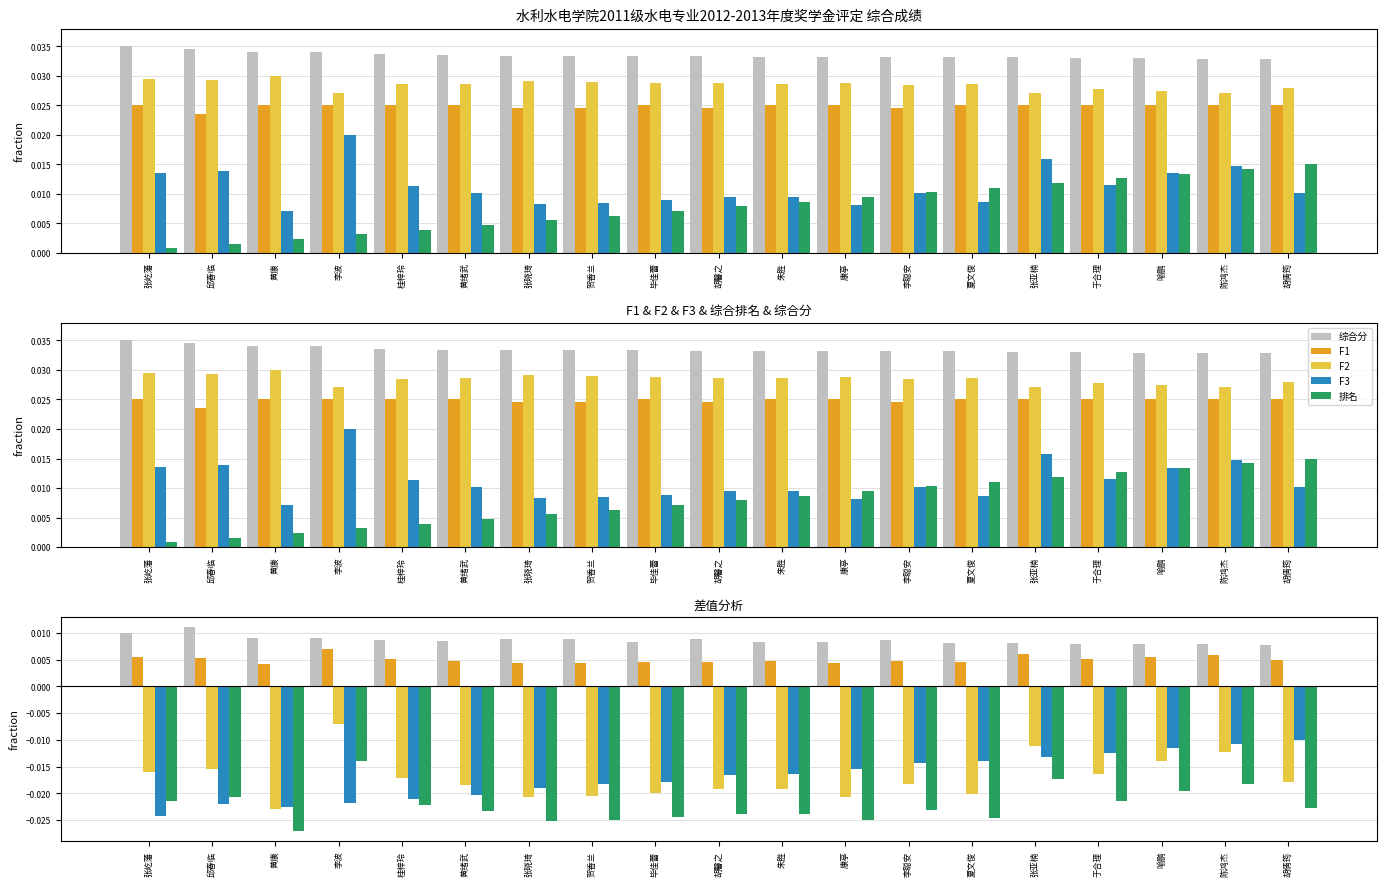

Is it true that F2_score equals 0.0 at 胡馨之?

True